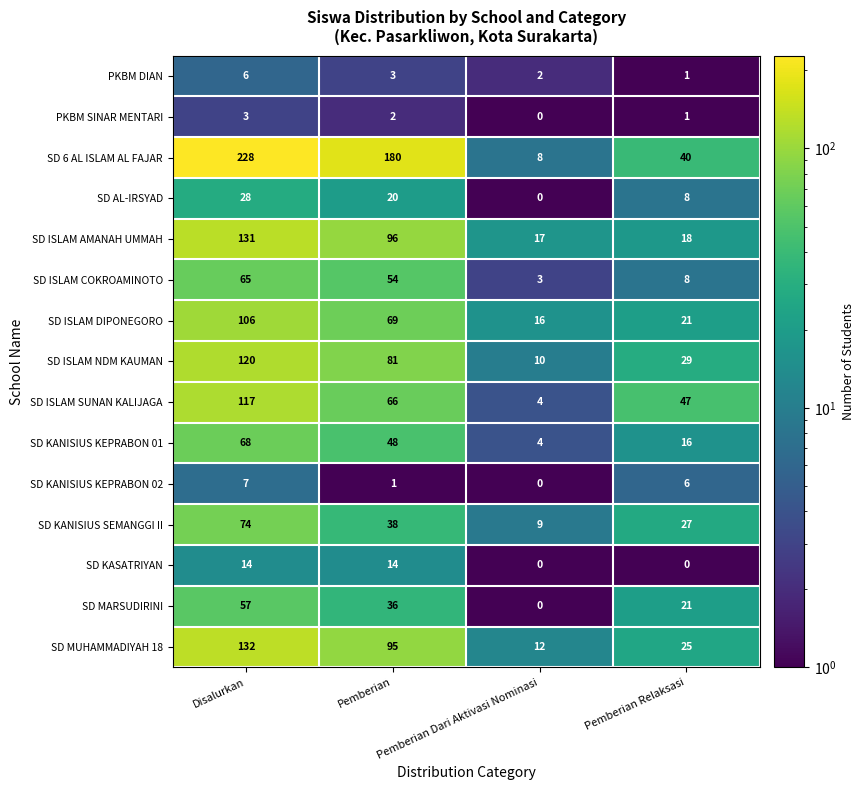

Rank the series by their maximum value, from lowest to highest.

PKBM SINAR MENTARI, PKBM DIAN, SD KANISIUS KEPRABON 02, SD KASATRIYAN, SD AL-IRSYAD, SD MARSUDIRINI, SD ISLAM COKROAMINOTO, SD KANISIUS KEPRABON 01, SD KANISIUS SEMANGGI II, SD ISLAM DIPONEGORO, SD ISLAM SUNAN KALIJAGA, SD ISLAM NDM KAUMAN, SD ISLAM AMANAH UMMAH, SD MUHAMMADIYAH 18, SD 6 AL ISLAM AL FAJAR